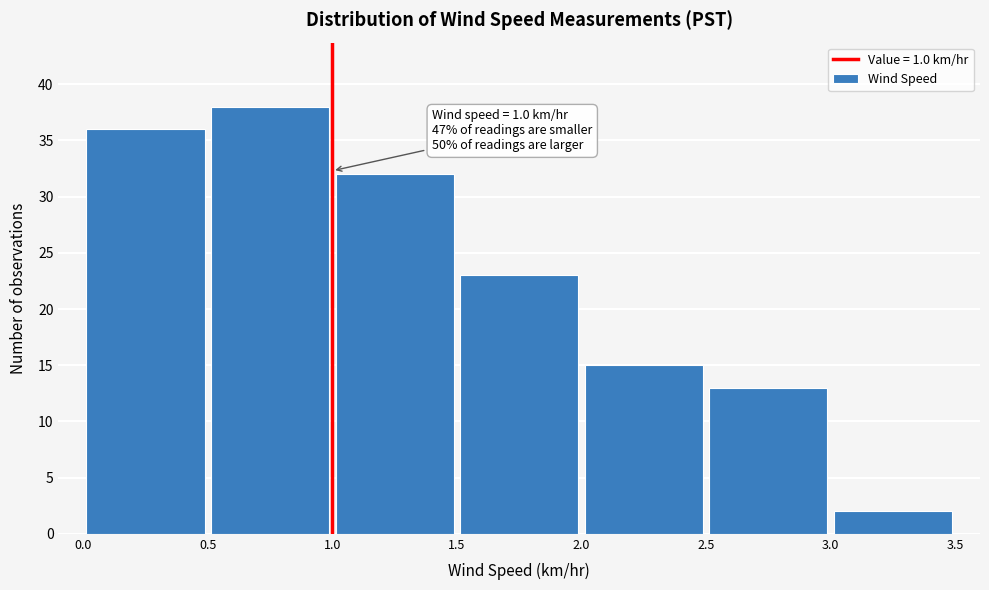

Over which range of the x-axis is the bar tallest?

0.5 to 1.0